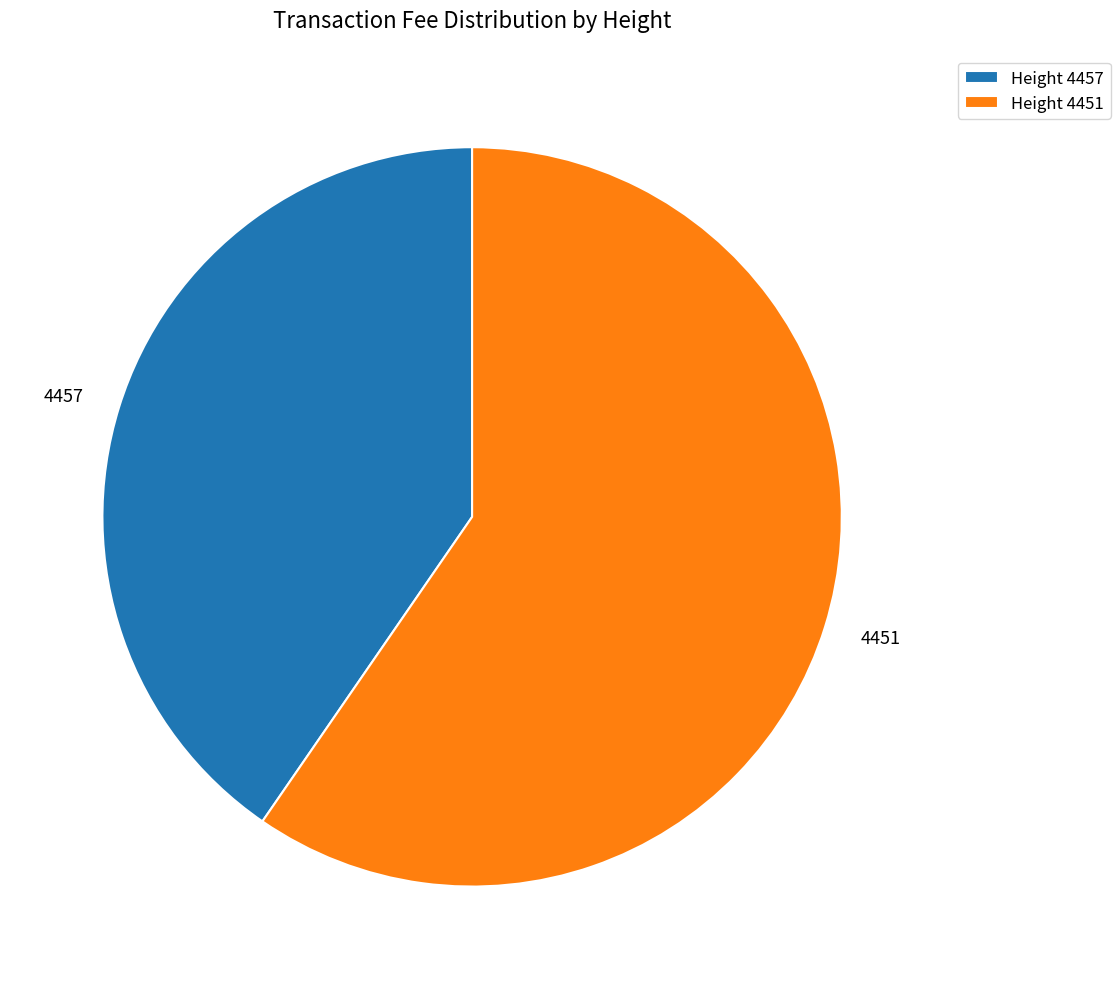

Approximately how many times larger is the value at 4457 compared to 4451?

0.7